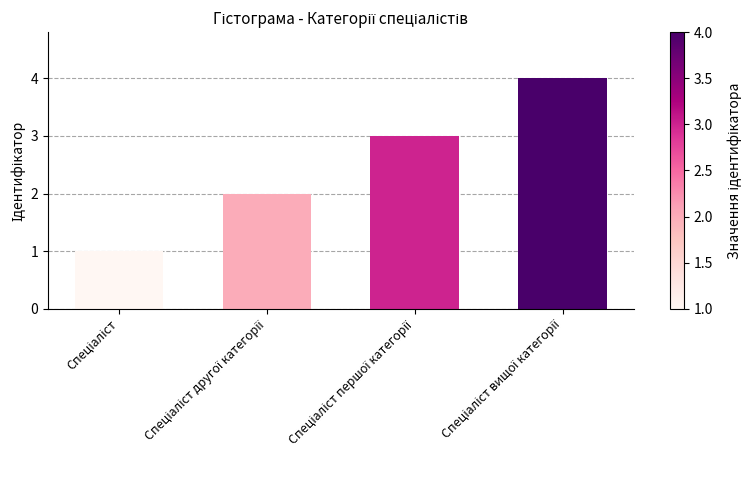

What is the greatest value displayed?

4